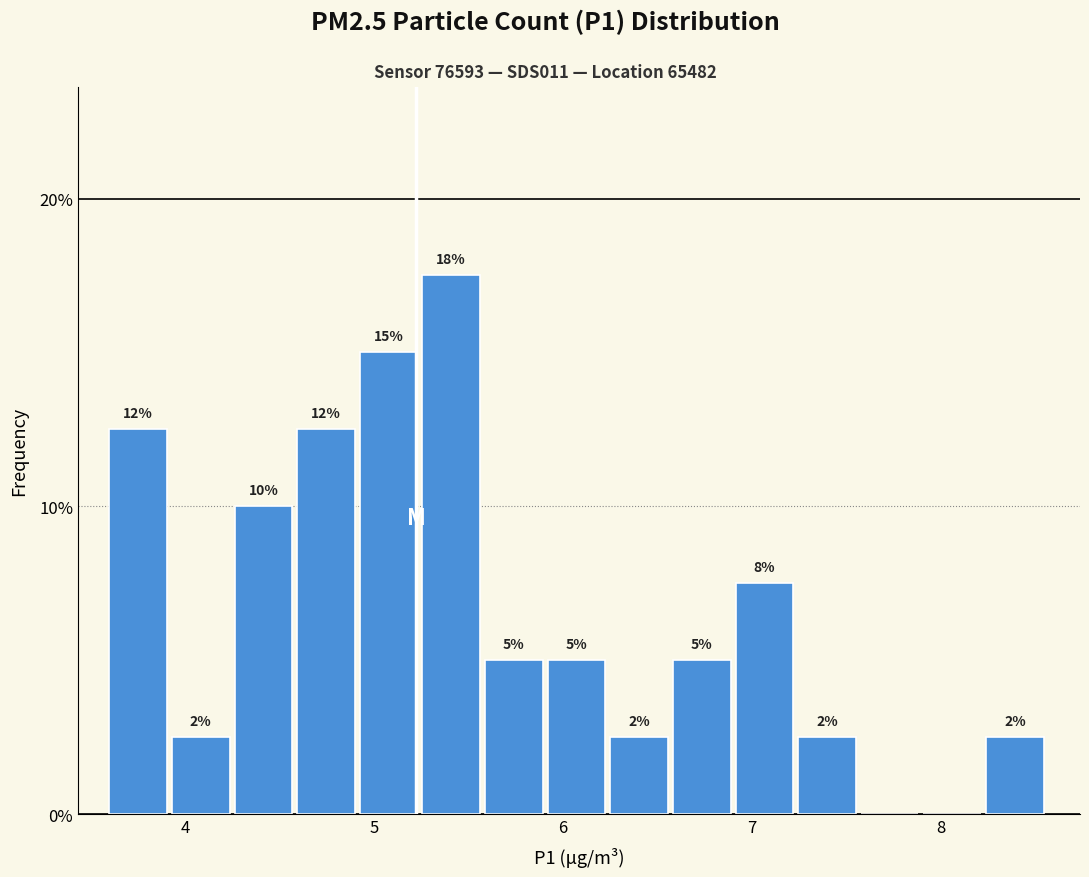

Read against the x-axis, roughly where is the centre of the tallest bar?

5.4